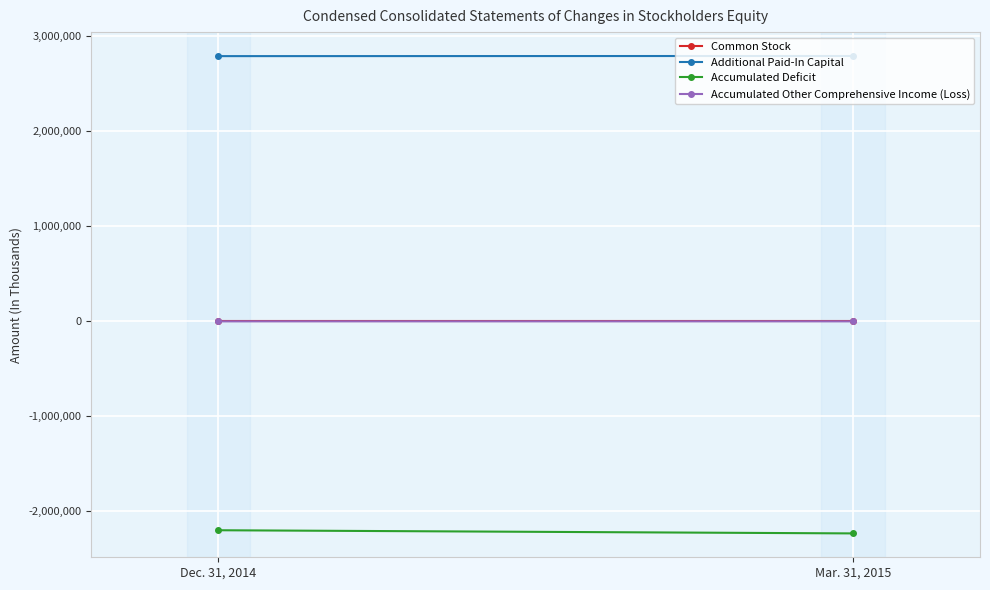

What is the value of the Additional Paid-In Capital point at the 1st from the left?

2789695